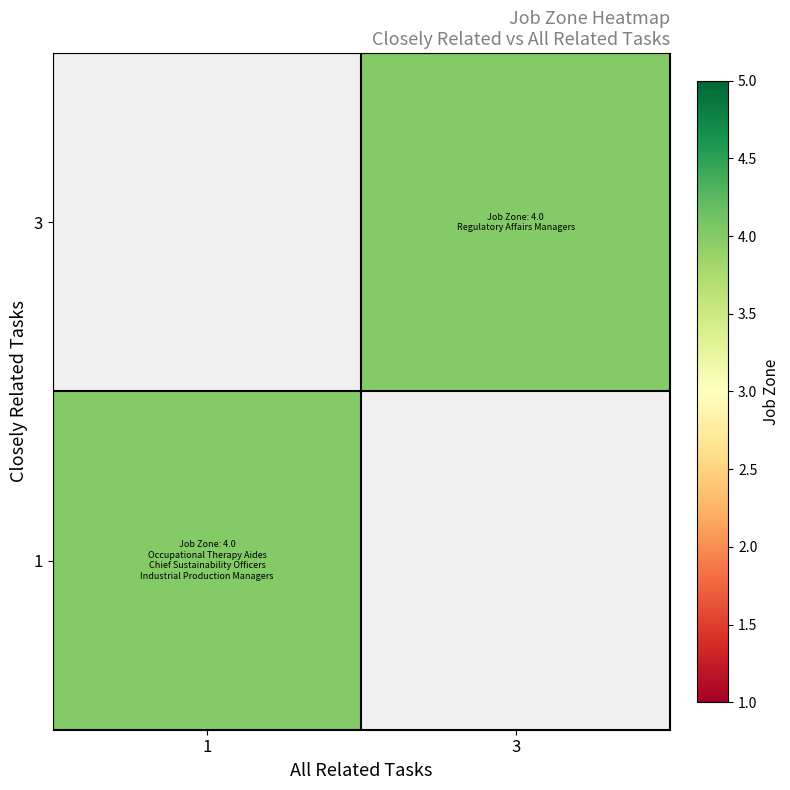

Rank the series by their maximum value, from lowest to highest.

3, 1